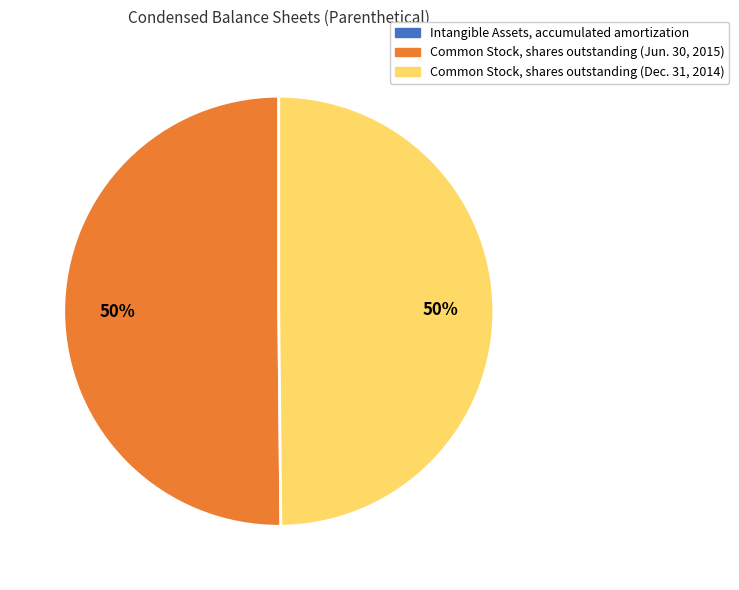

To the nearest percent, what is the combined percentage of Common Stock, shares outstanding (Dec. 31, 2014) and Common Stock, shares outstanding (Jun. 30, 2015)?

100%